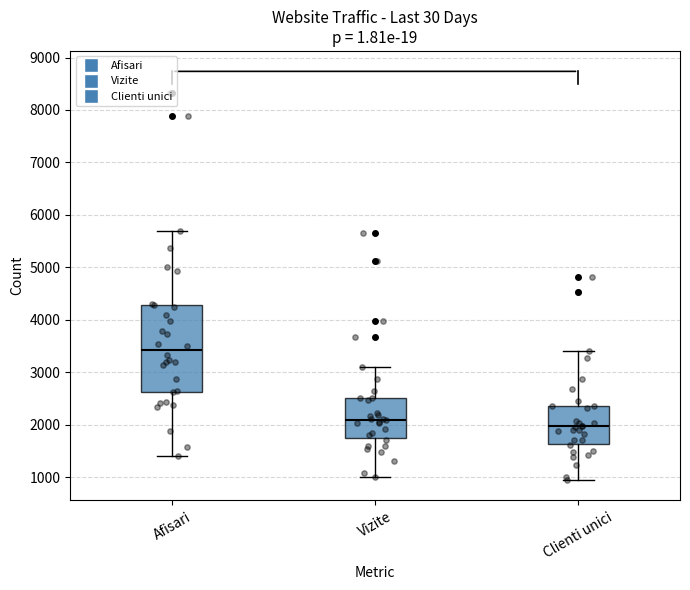

Where does the lower whisker of the box for Clienti unici end on the y-axis? The values are not printed on the chart, so give them approximately, as read against the axis.

900